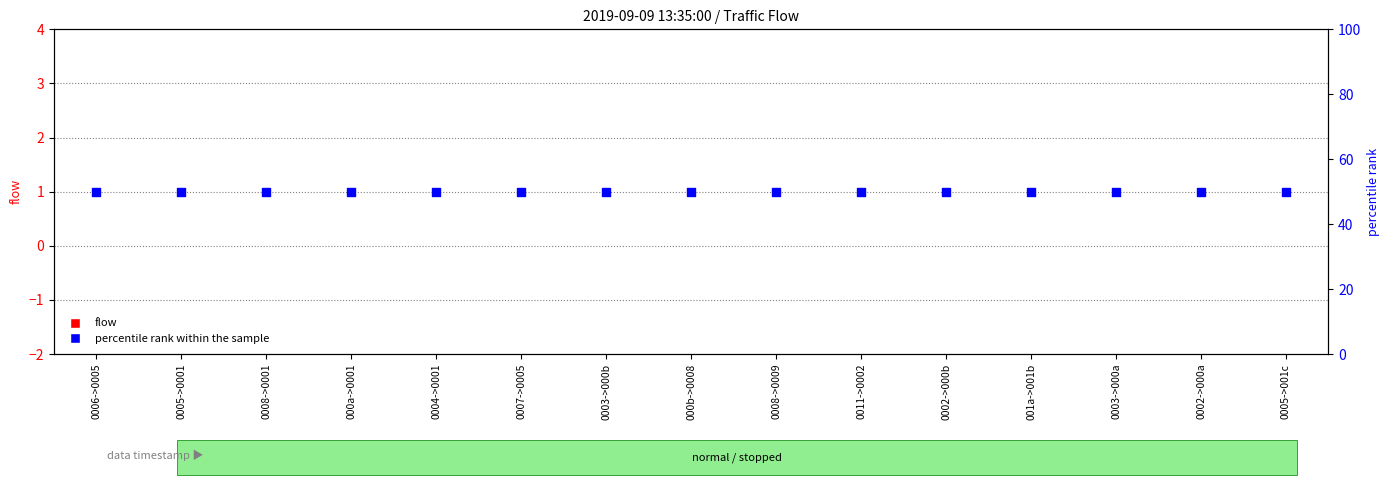

Which series has the widest spread of Y values?

flow